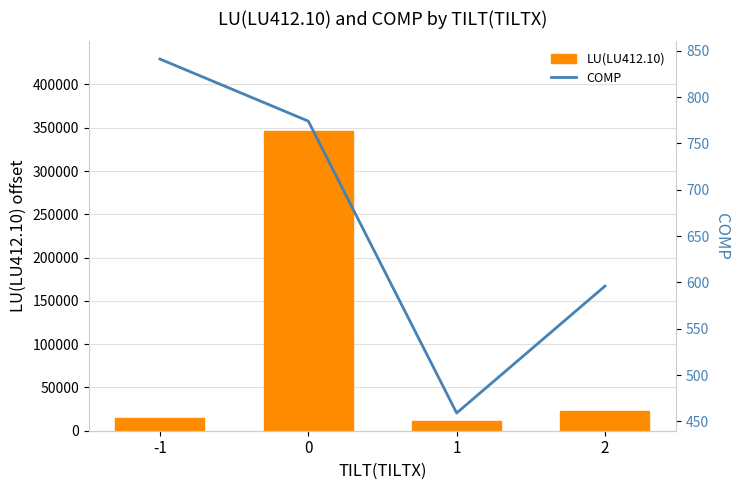

The value of LU(LU412.10) at 2 is 23088. True or false?

True